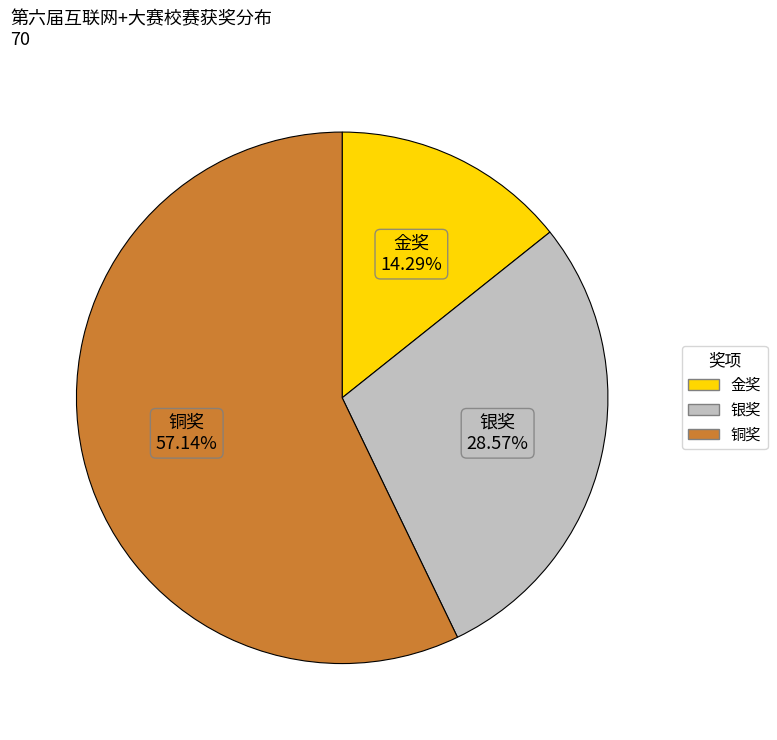

To the nearest percent, what portion does 铜奖 represent?

57%